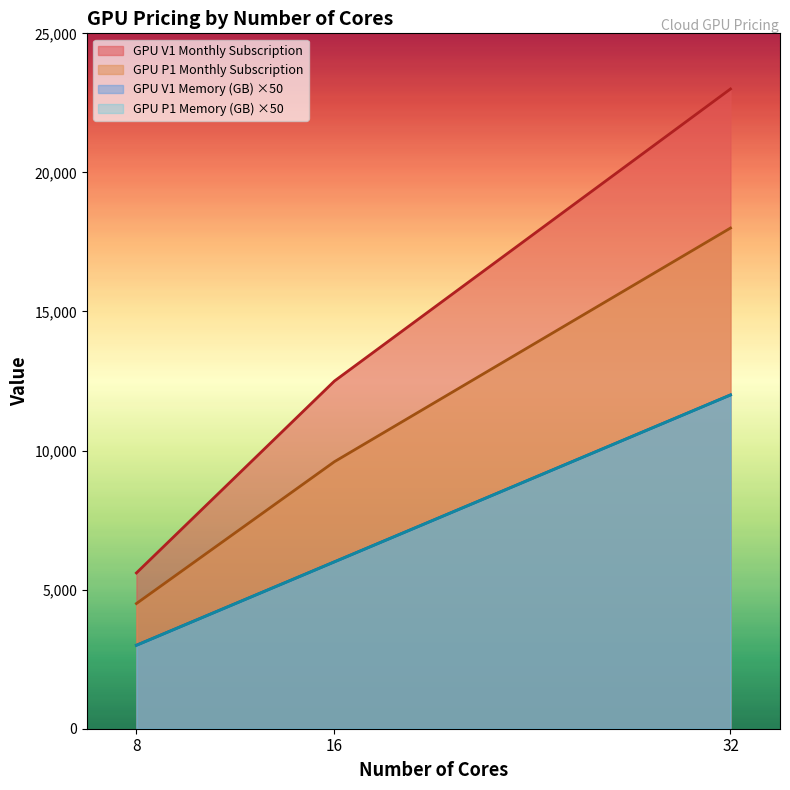

Which category has the lowest value across all series?

8